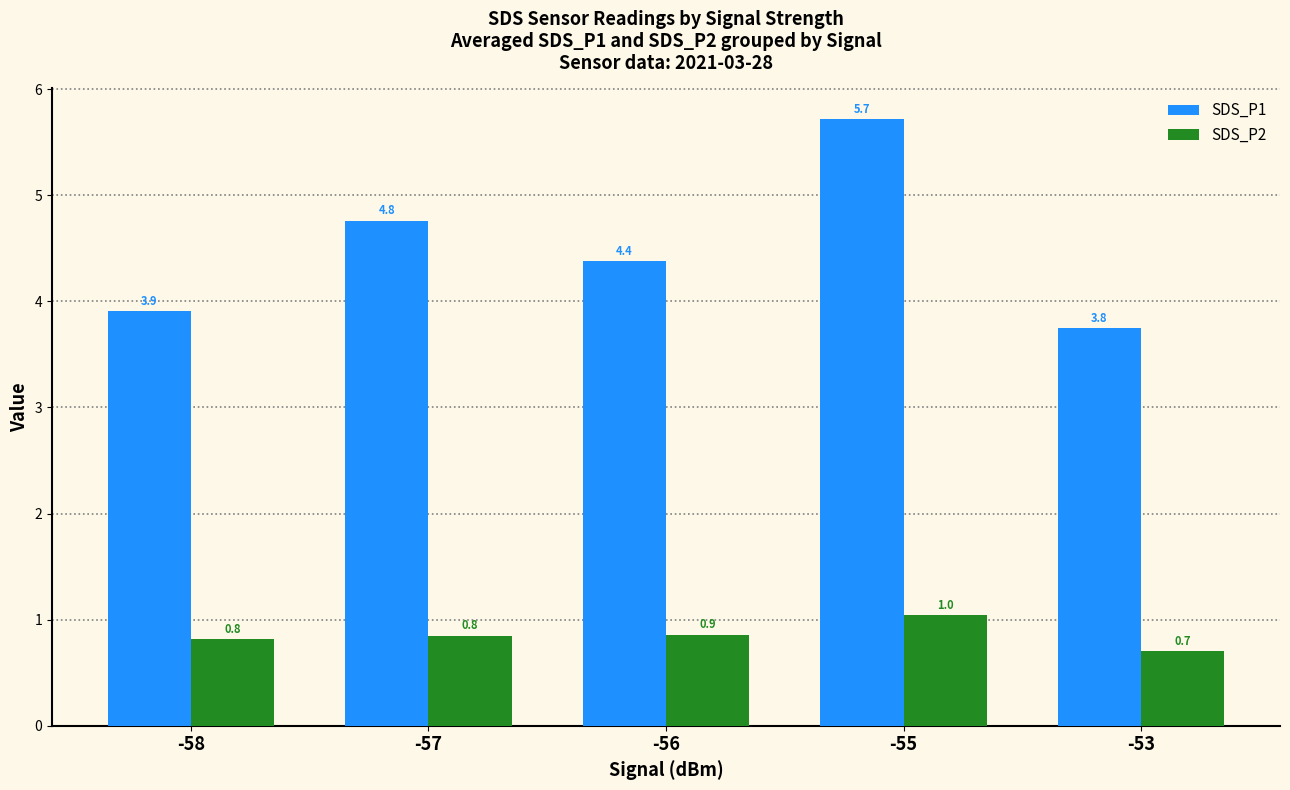

Which series has the largest range (max minus min)?

SDS_P1